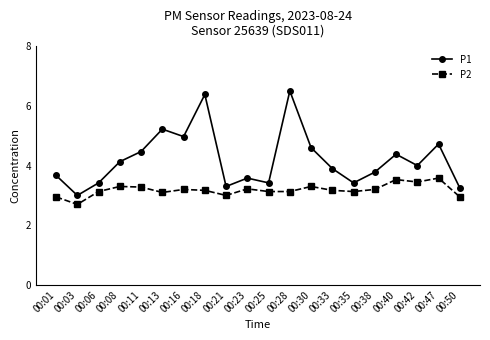

What is the sum of all P2 values?

63.6